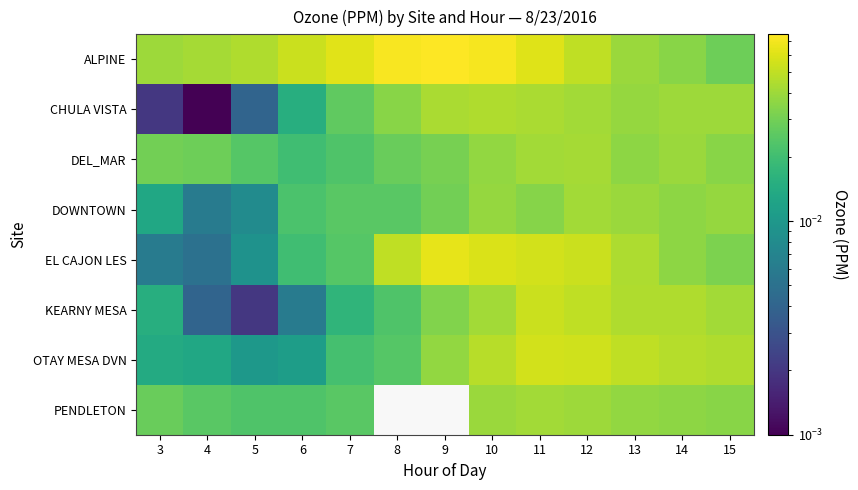

List the series in order of their peak value, lowest first.

DOWNTOWN, PENDLETON, DEL_MAR, CHULA VISTA, KEARNY MESA, OTAY MESA DVN, EL CAJON LES, ALPINE